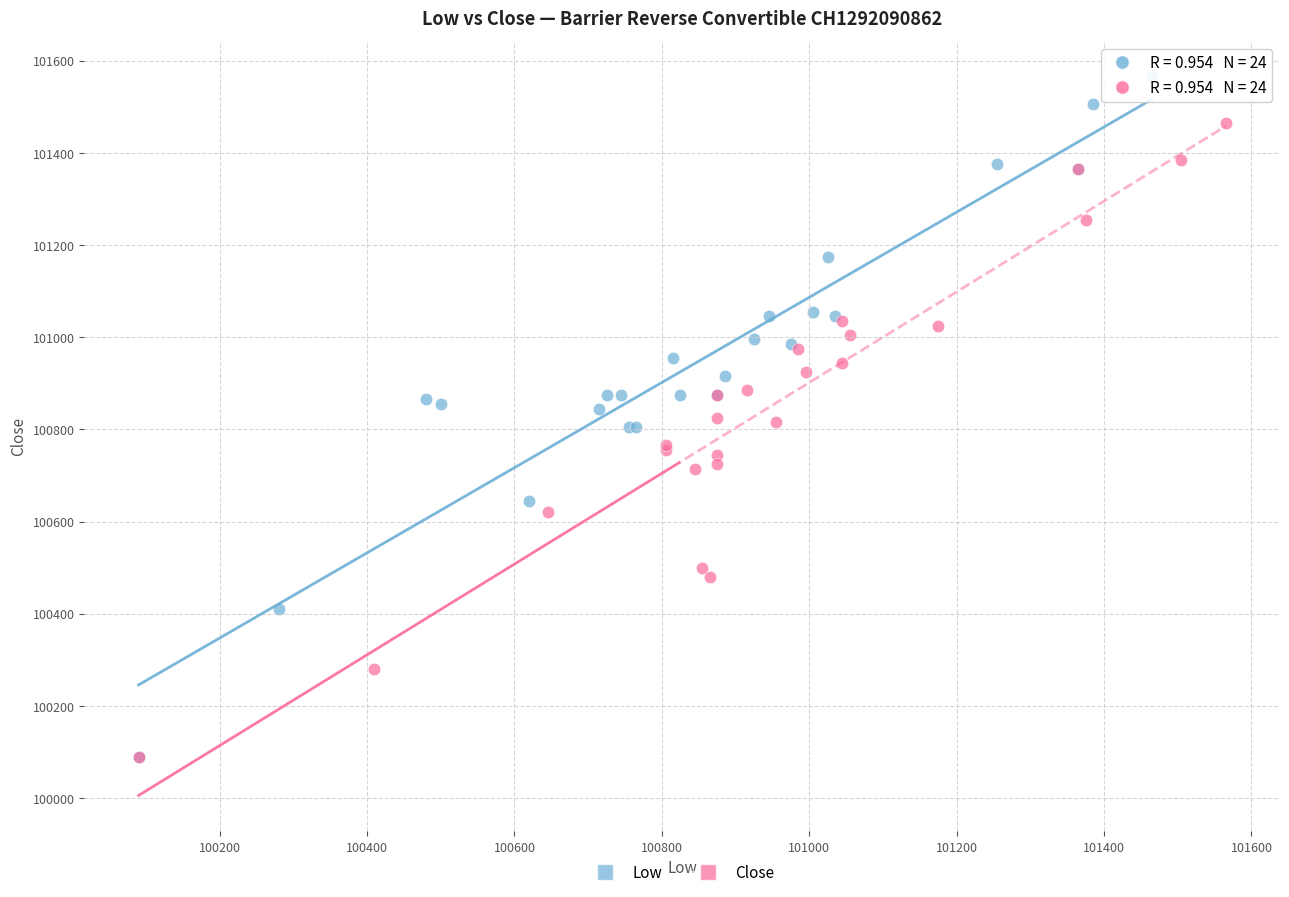

Which series has the widest spread of Y values?

Low